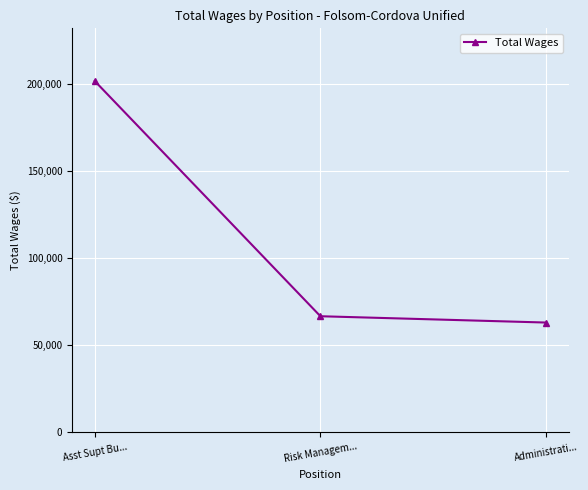

Reading right to left, transcribe all the data shown in this chart.

62984	66617	201992